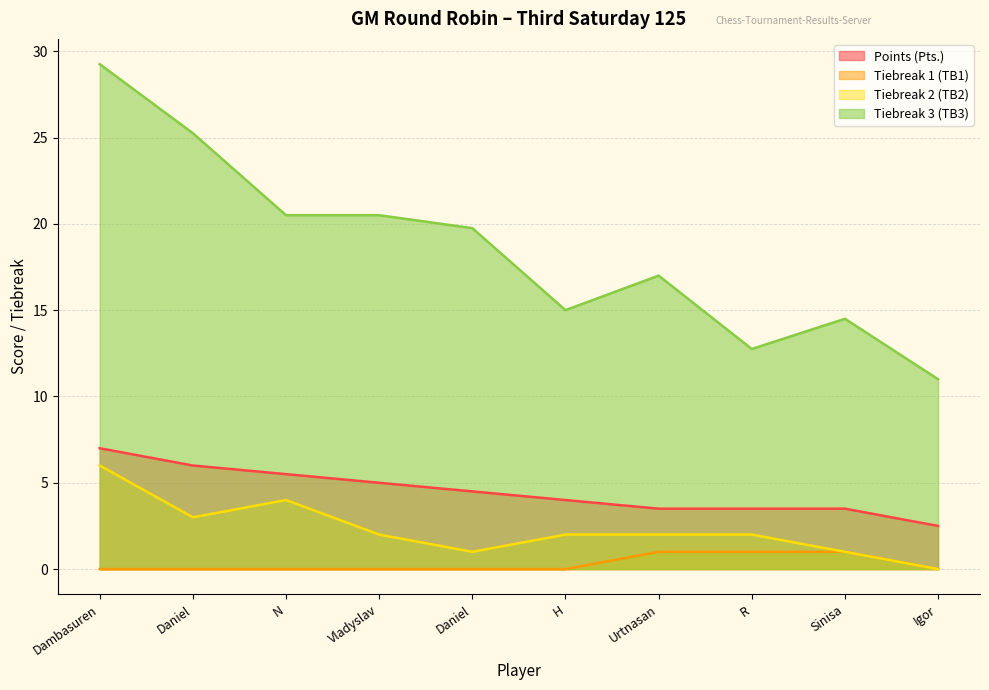

What are all the series names shown in the legend?

Points (Pts.), Tiebreak 1 (TB1), Tiebreak 2 (TB2), Tiebreak 3 (TB3)